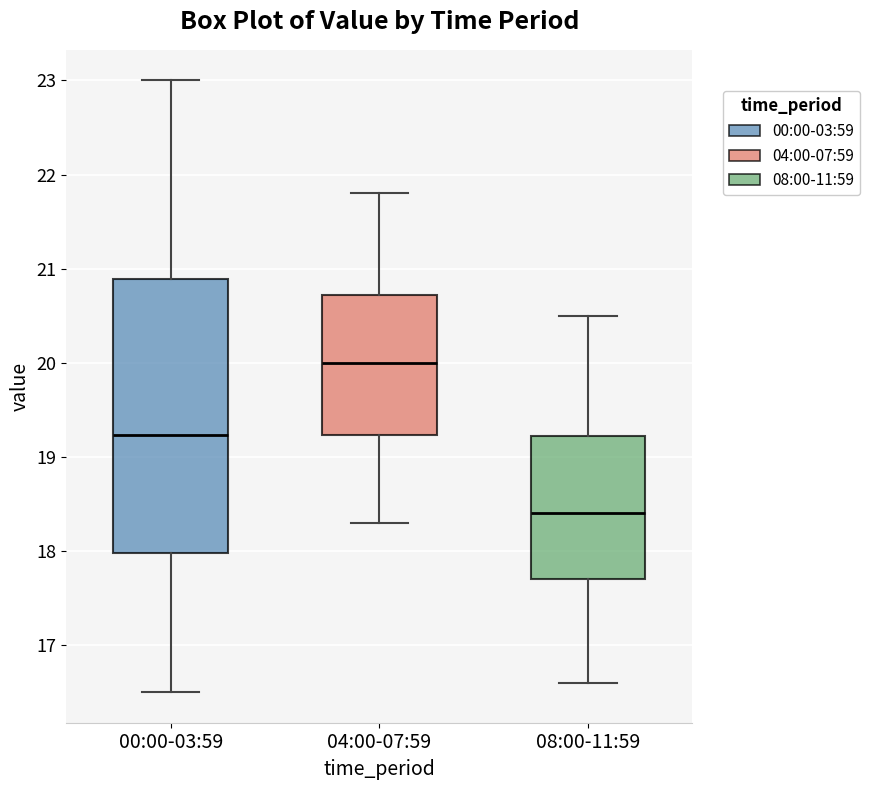

Which box is the tallest, from its lower edge to its upper edge?

00:00-03:59